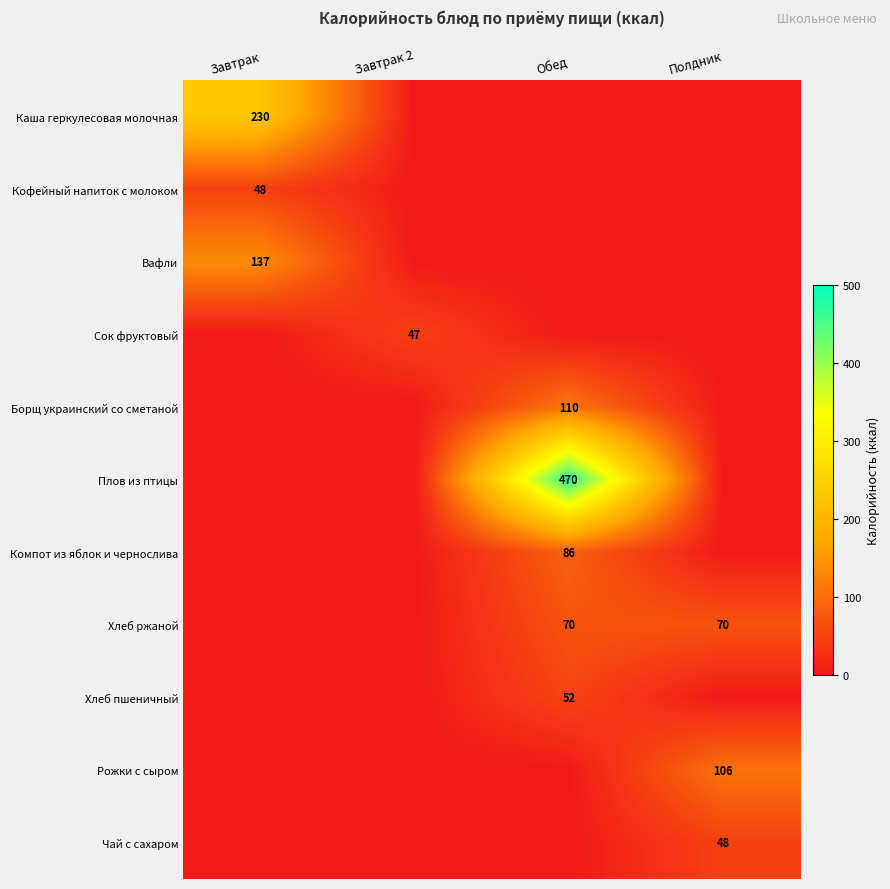

The Борщ украинский со сметаной series shows 110 at Обед. True or false?

True